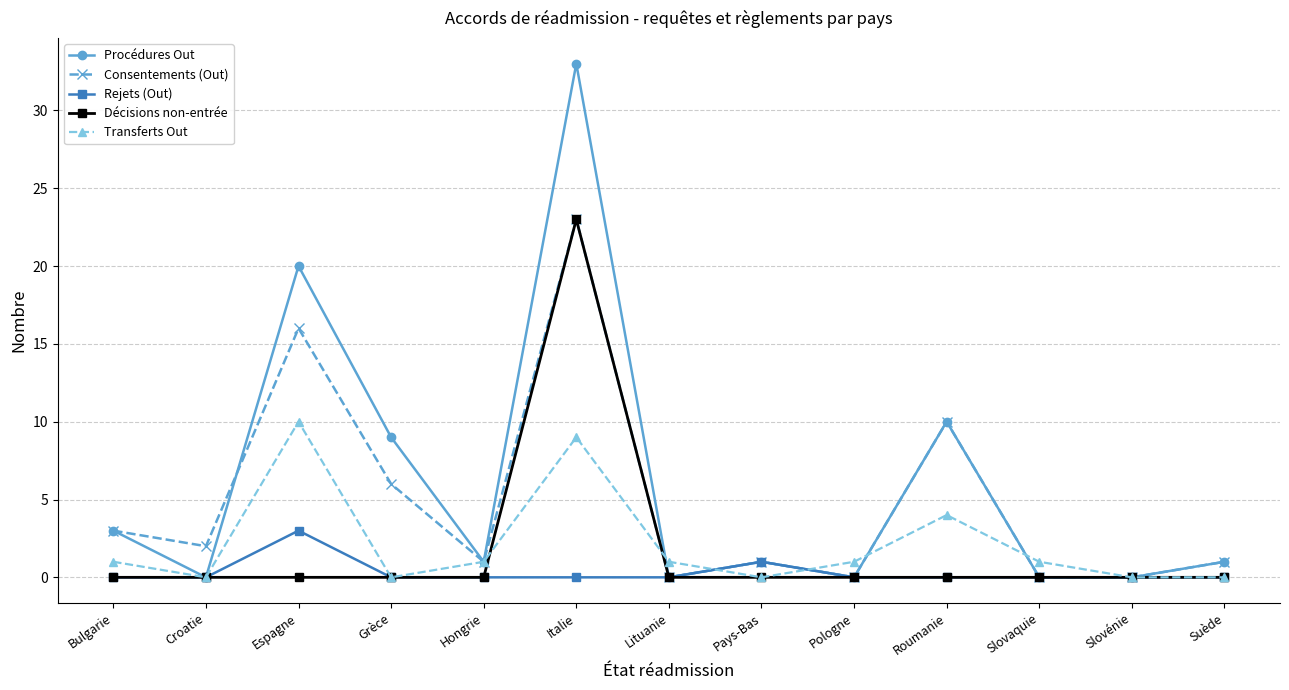

Reading right to left, what are all the values shown in this chart?

Procédures Out: 1	0	0	10	0	1	0	33	1	9	20	0	3
Consentements (Out): 1	0	0	10	0	1	0	23	1	6	16	2	3
Rejets (Out): 0	0	0	0	0	1	0	0	0	0	3	0	0
Décisions non-entrée: 0	0	0	0	0	0	0	23	0	0	0	0	0
Transferts Out: 0	0	1	4	1	0	1	9	1	0	10	0	1